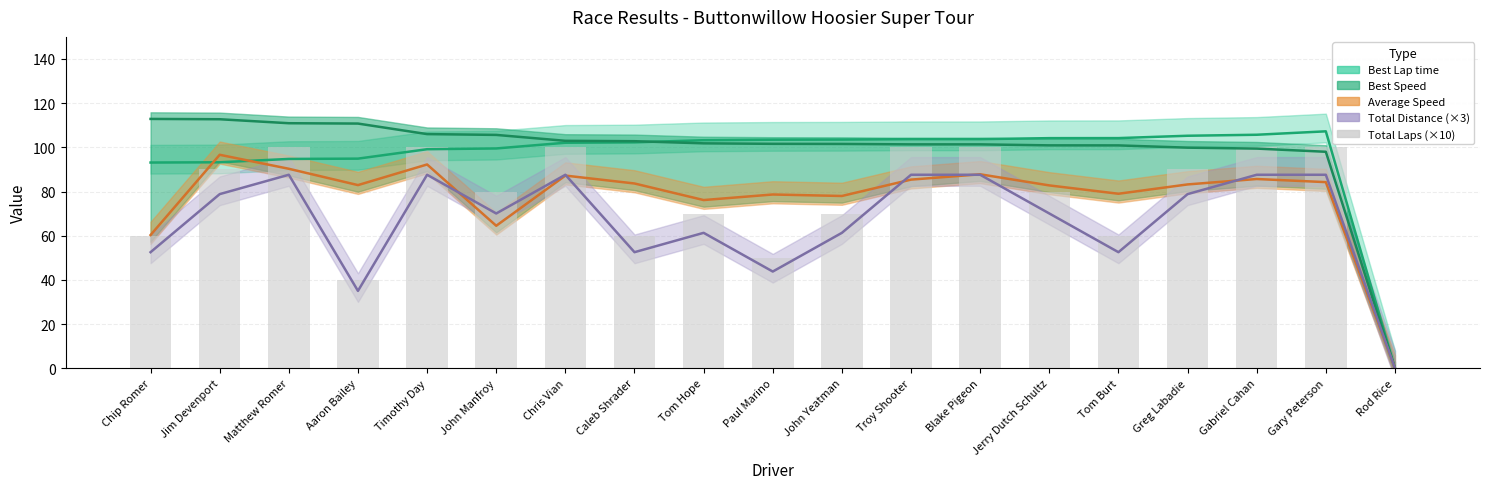

Which has a higher value, Jerry Dutch Schultz or Chris Vian?

Chris Vian